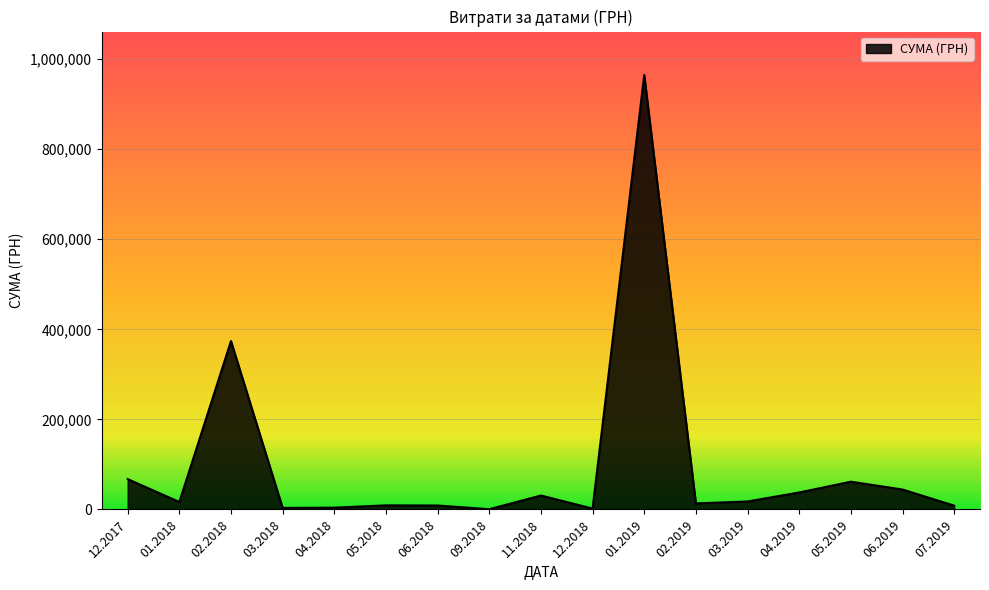

What is the ratio of the value at 05.2019 to the value at 12.2017?

0.9